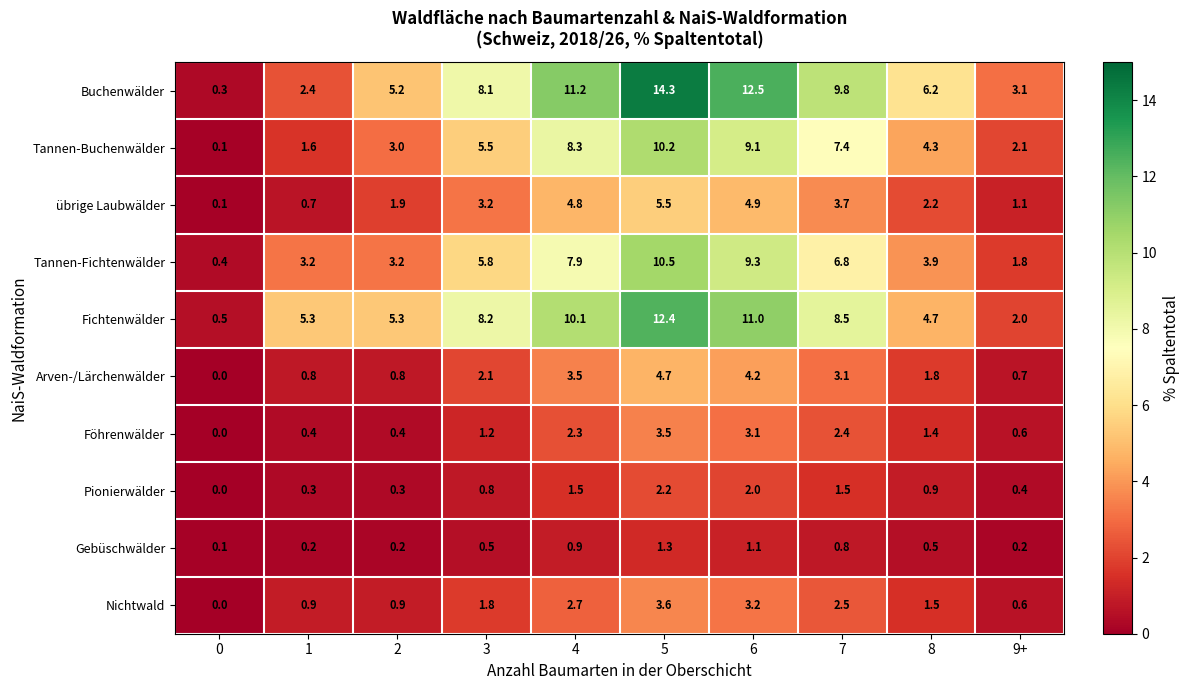

Between 7 and 9+, which series saw the biggest shift?

Buchenwälder